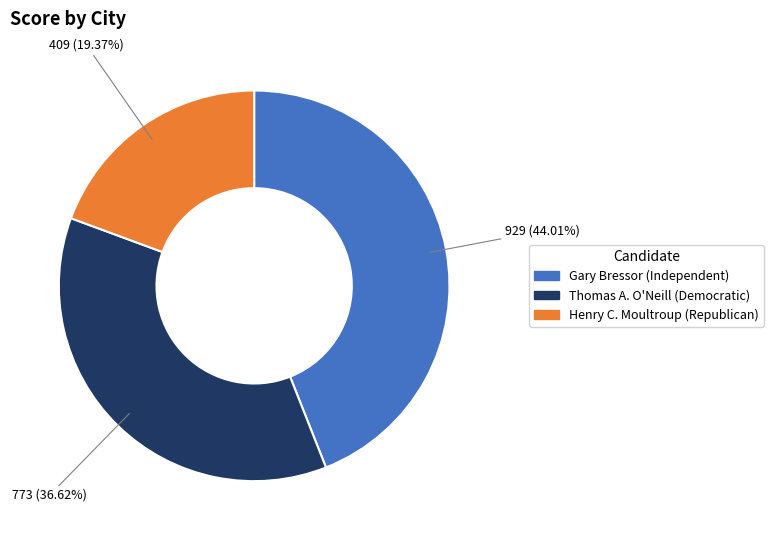

Is it true that Thomas A. O'Neill (Democratic) is 37% of the pie?

True